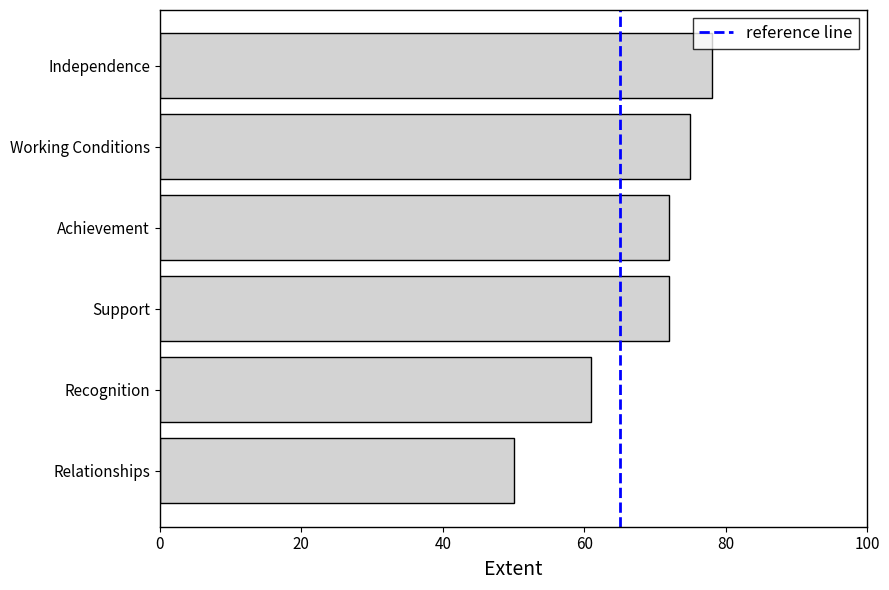

What is the value of the 2nd bar from the top?

75